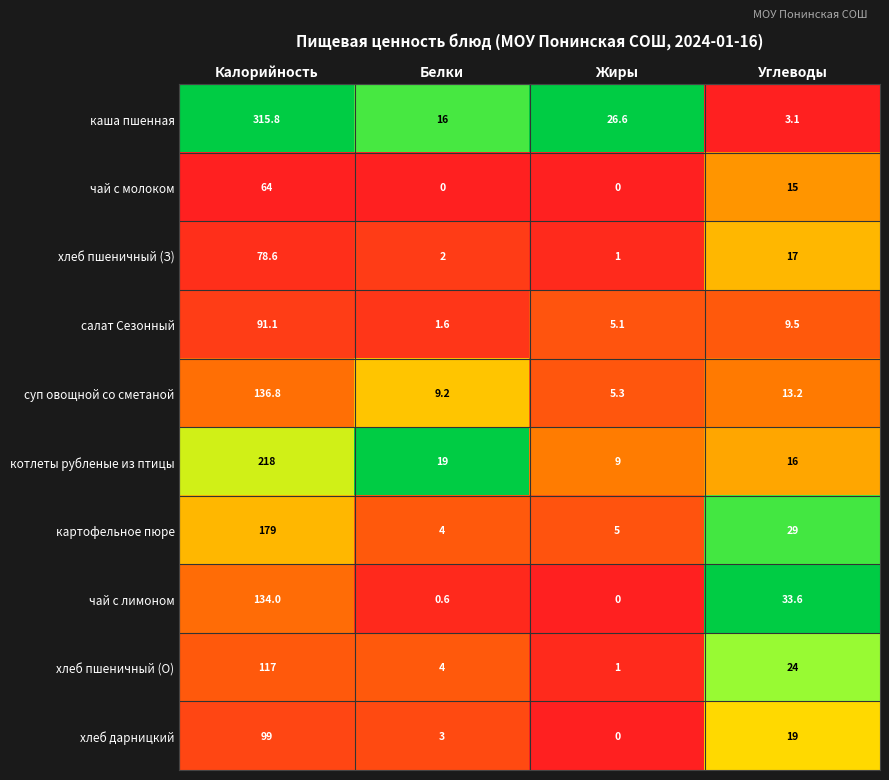

What is the maximum value for котлеты рубленые из птицы?

218.0